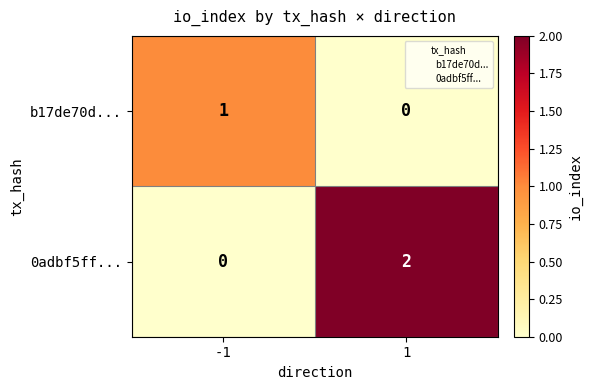

Is it true that 0adbf5ff... equals -1 at -1?

False